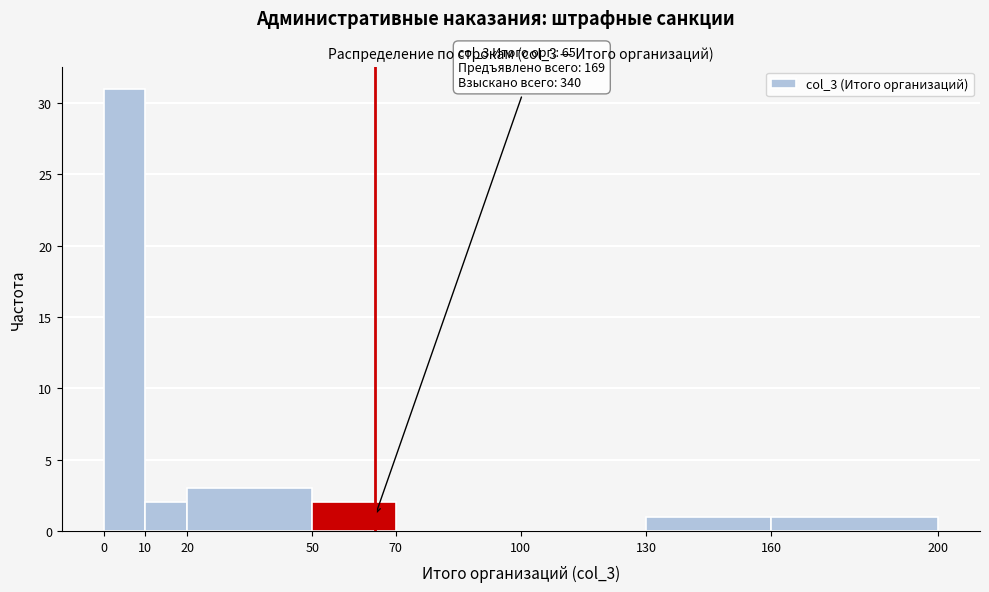

Over which range of the x-axis is the bar tallest?

0 to 10